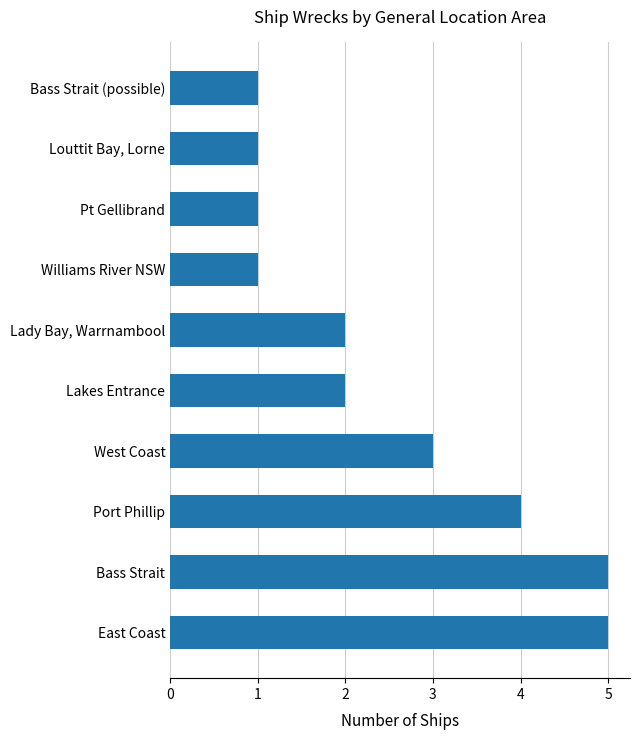

How many bars are there in total?

10